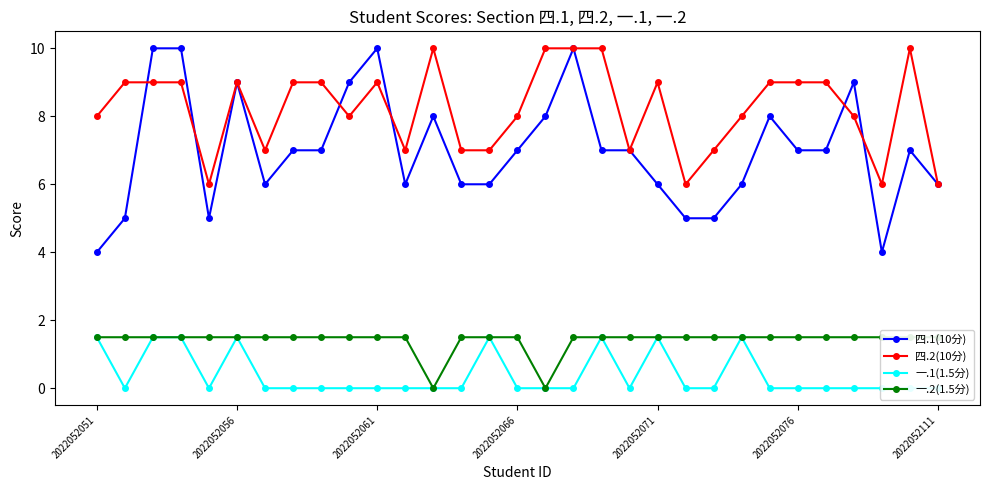

What is the spread (max minus min) of values at 18?

8.5